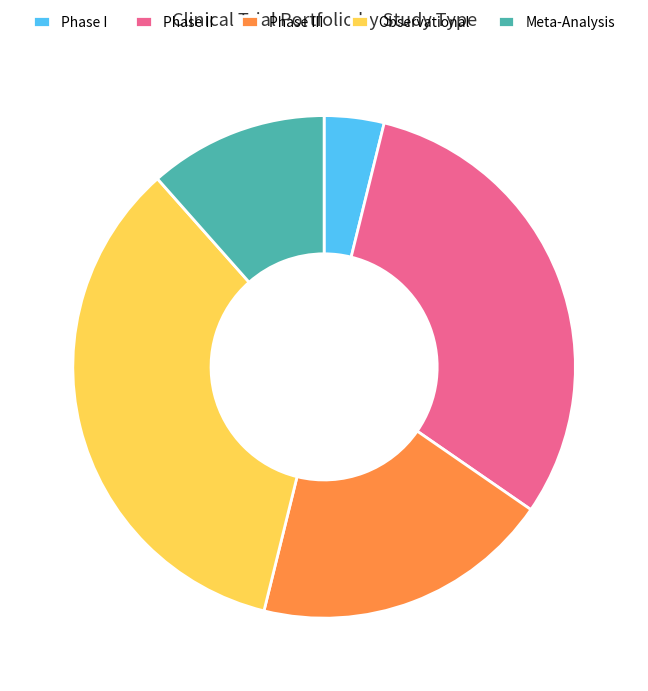

How many slices are in this pie chart?

5